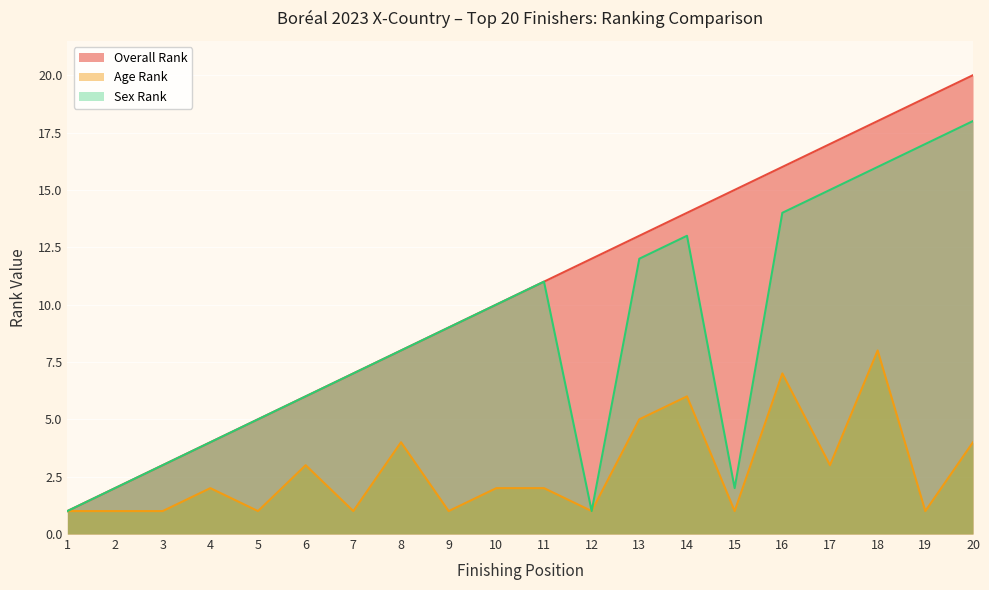

How many interior local peaks does the Sex Rank series have?

2